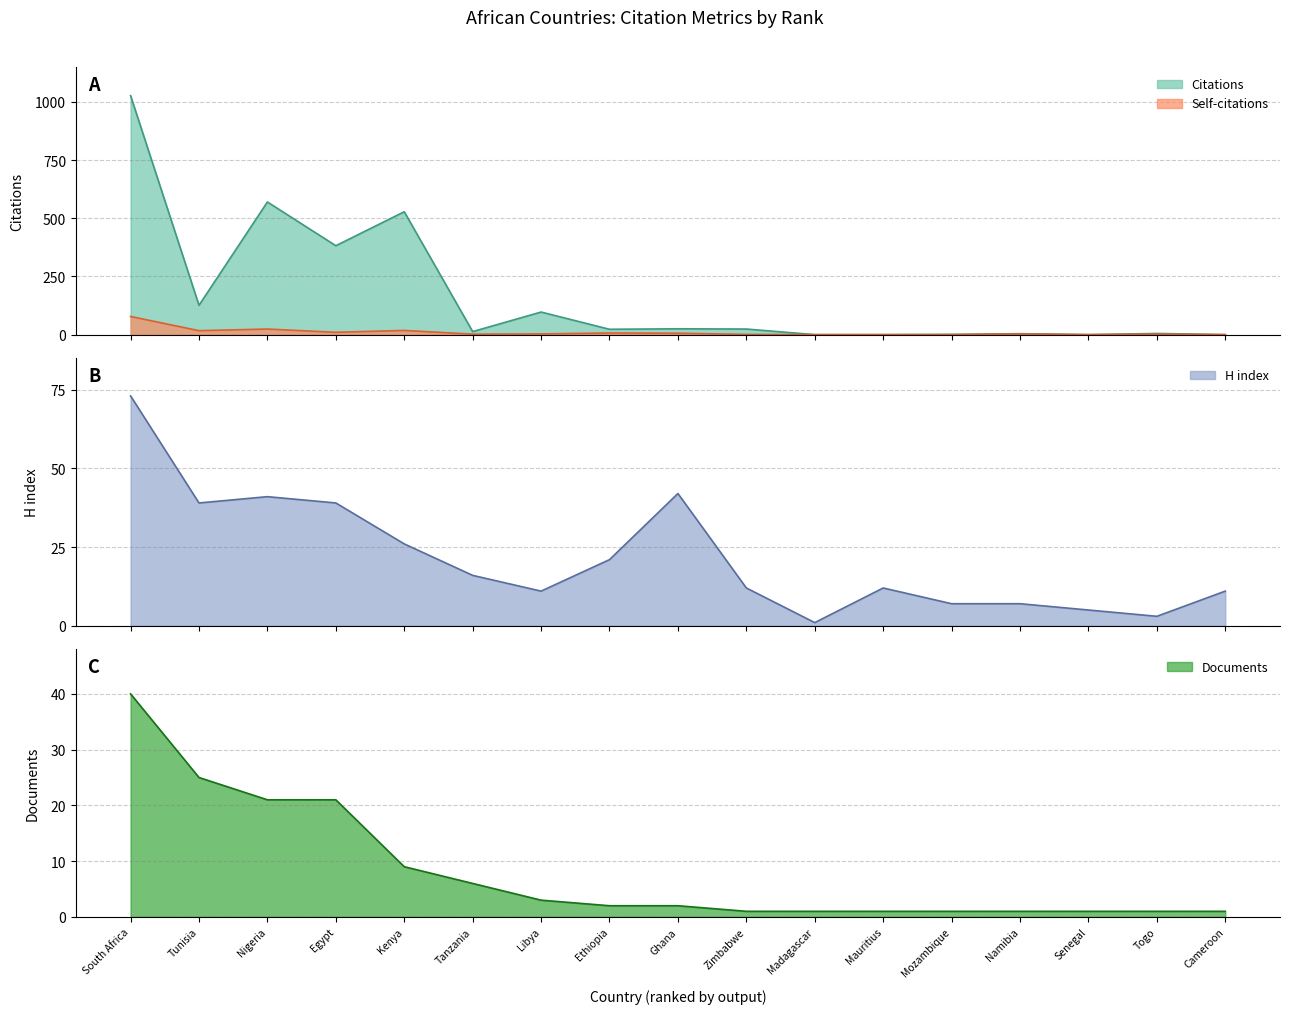

Reading right to left, transcribe all the data shown in this chart.

Citations: 0	5	0	4	1	0	0	24	25	23	97	13	528	382	570	126	1027
Self-citations: 0	2	0	3	0	0	0	1	6	7	3	2	18	10	24	17	78
Documents: 1	1	1	1	1	1	1	1	2	2	3	6	9	21	21	25	40
H index: 11	3	5	7	7	12	1	12	42	21	11	16	26	39	41	39	73